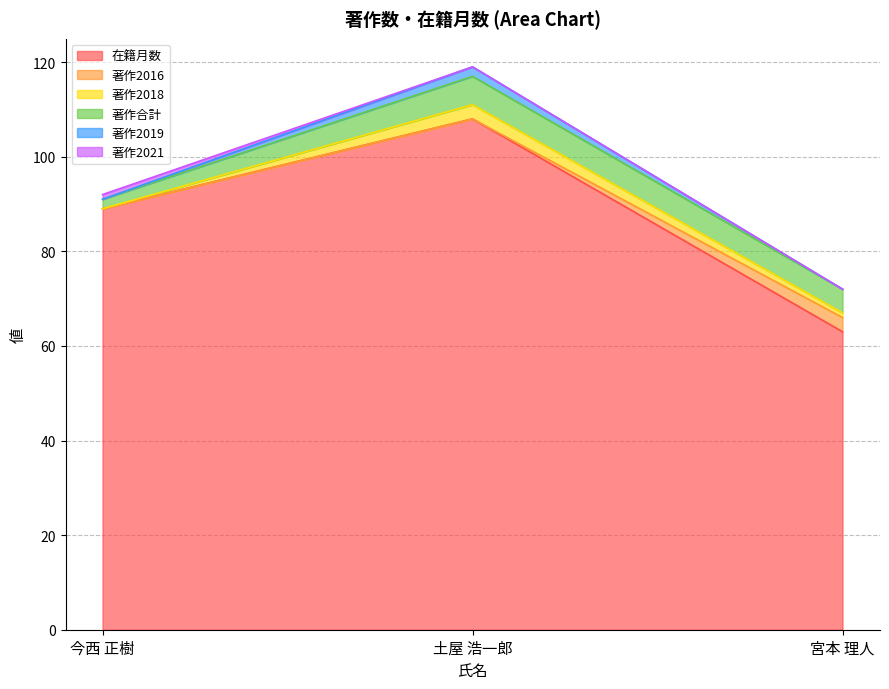

At 土屋 浩一郎, list the series in order from largest to smallest.

在籍月数, 著作合計, 著作2018, 著作2019, 著作2016, 著作2021